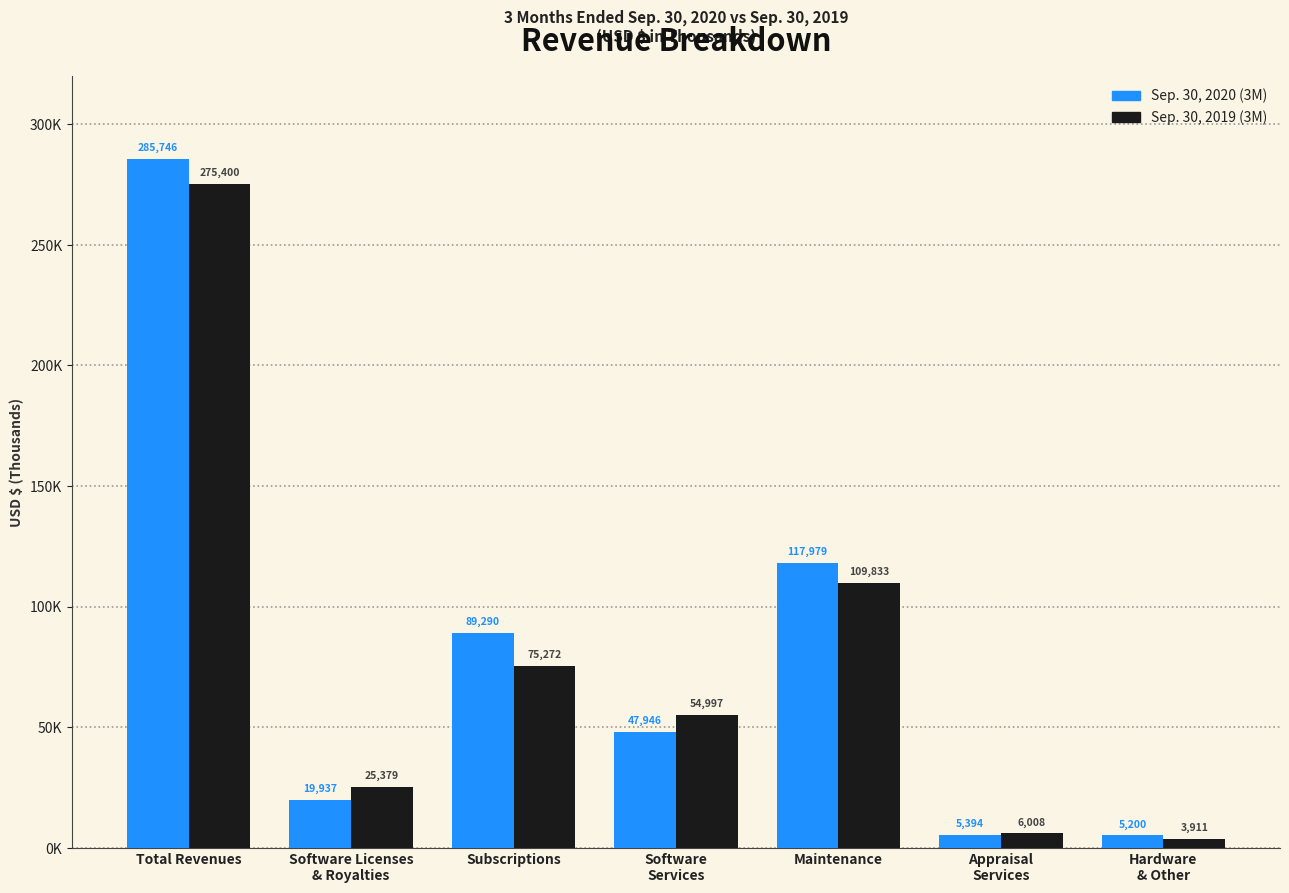

The value of Sep. 30, 2020 (3M) at Software Licenses
& Royalties is 35033. True or false?

False